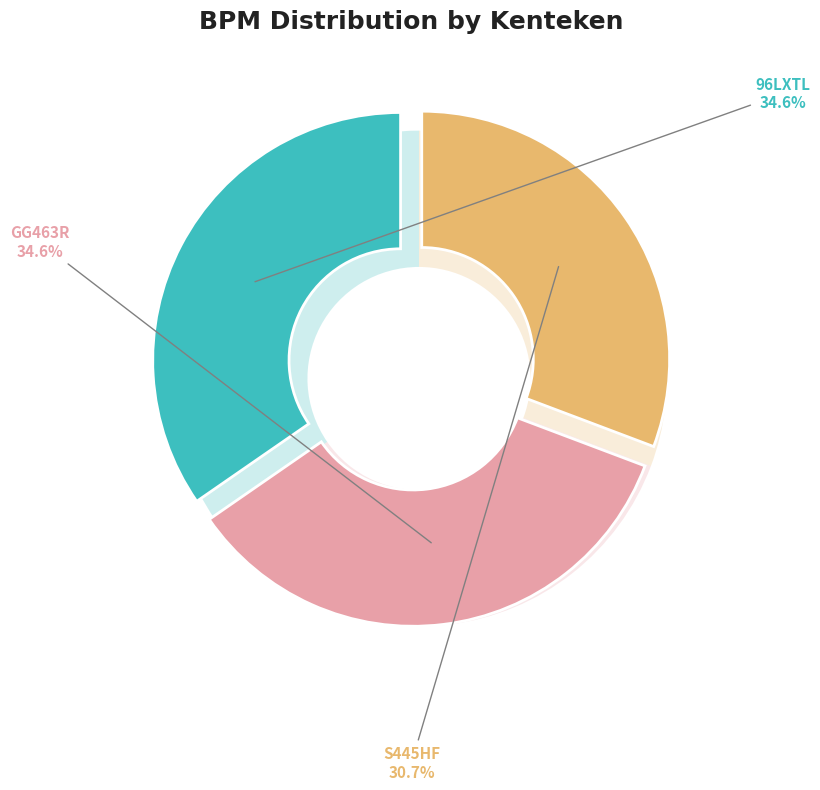

Is there any slice that represents more than half of the pie?

No